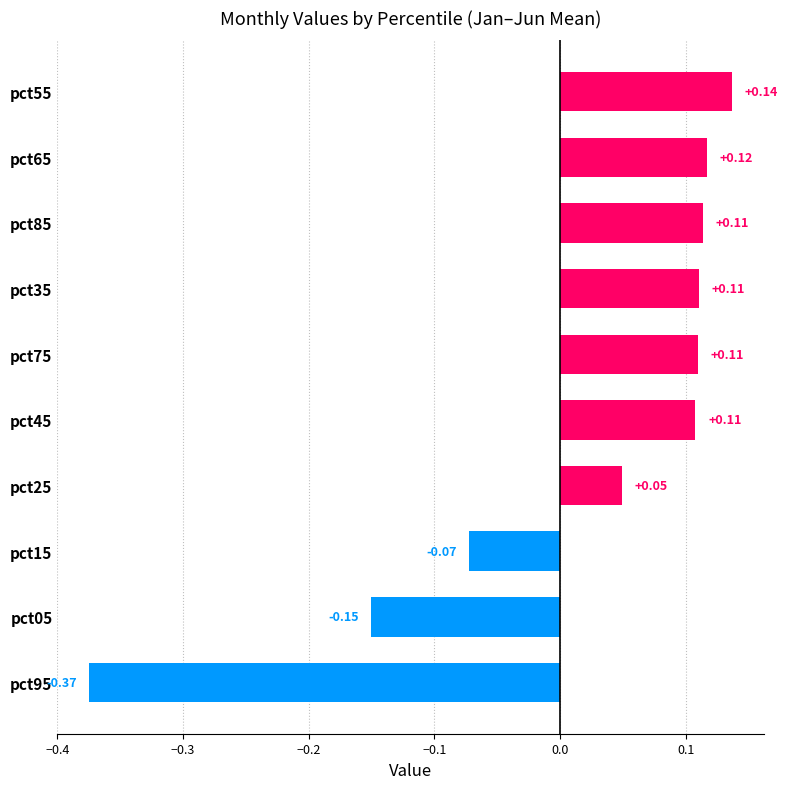

What is the difference between the second highest and second lowest values?

0.3